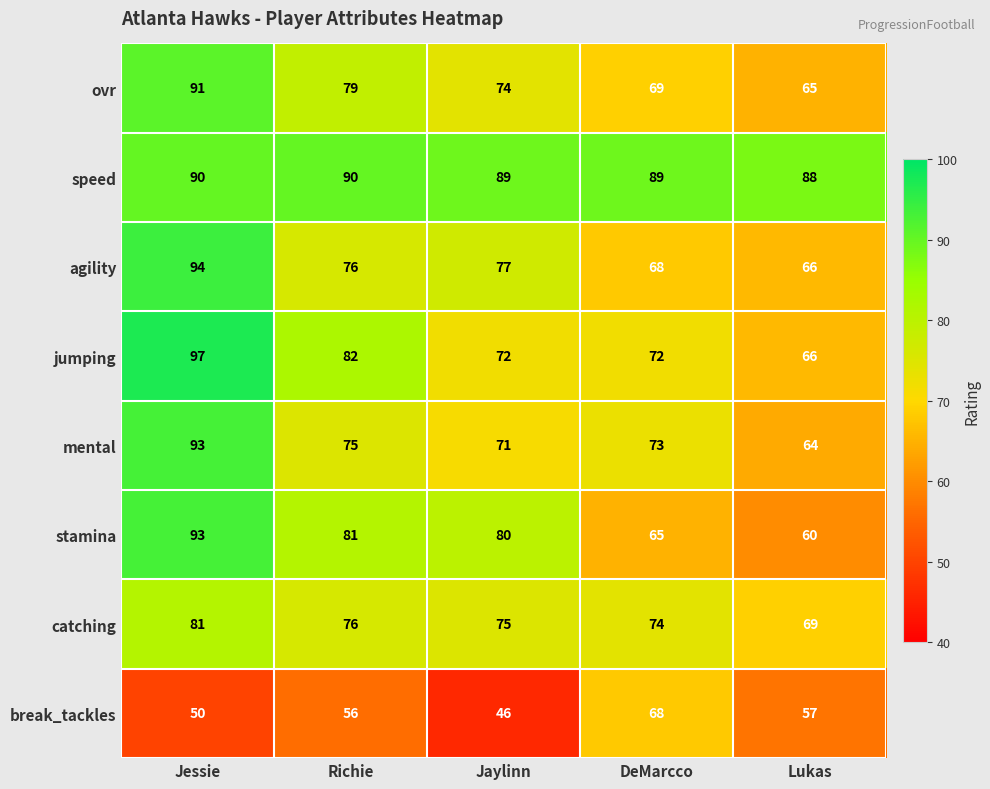

What is the sum of all jumping values?

389